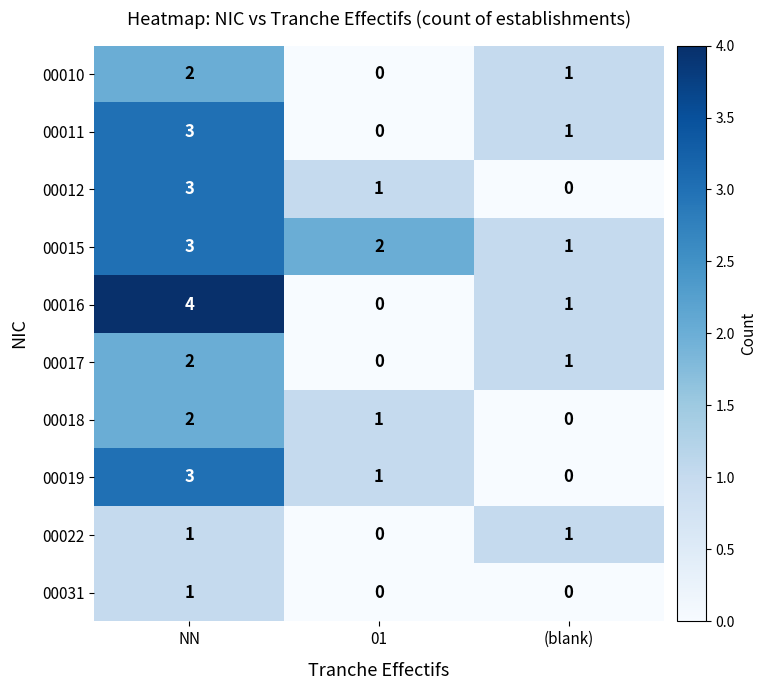

How many data points in 00012 are less than 1?

1